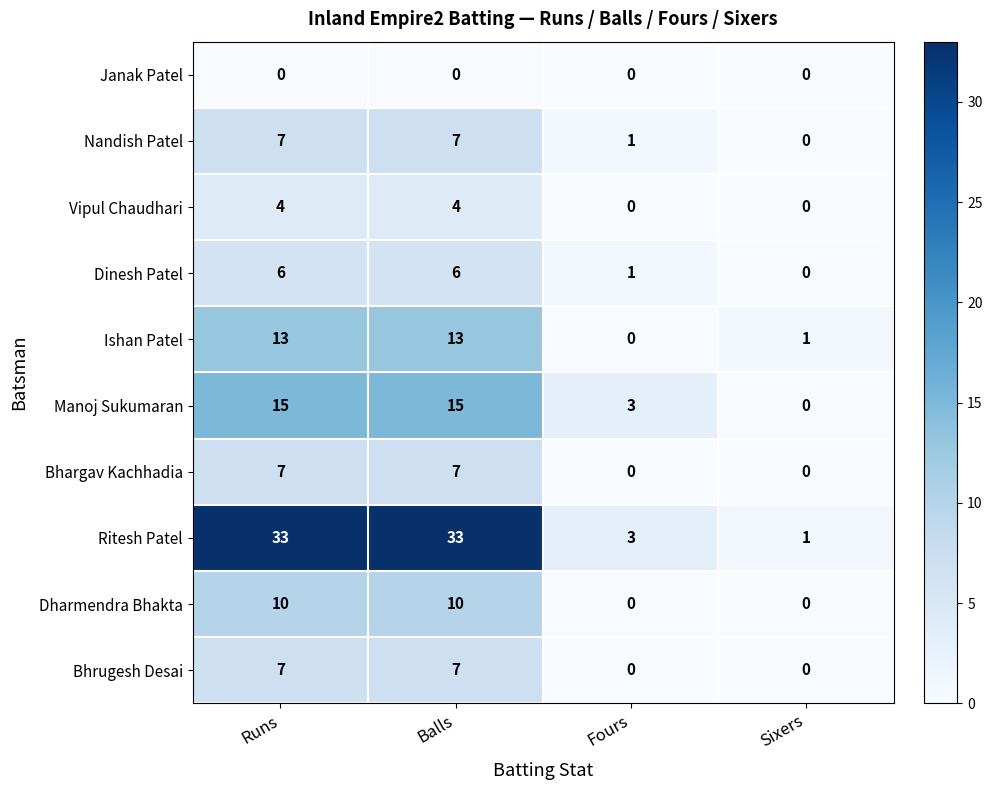

The Ishan Patel series shows 13 at Balls. True or false?

True